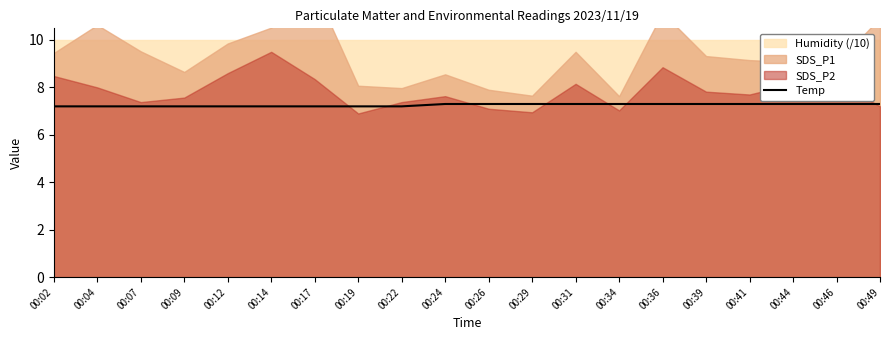

What is the highest value of the Temp series?

7.3